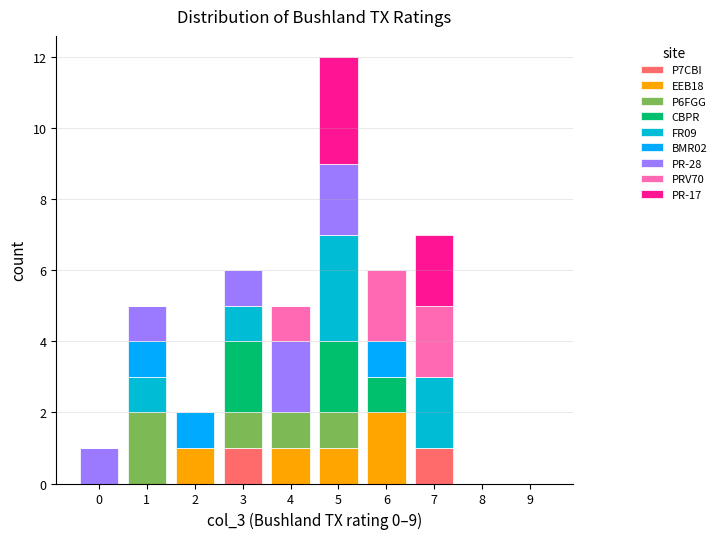

Reading left to right, transcribe this chart: for each stacked bar, give the range it covers on the x-axis and its total height. The values are not printed on the chart, so give them approximately, as read against the axis.

-0.5 to 0.5: 1
0.5 to 1.5: 5
1.5 to 2.5: 2
2.5 to 3.5: 6
3.5 to 4.5: 5
4.5 to 5.5: 12
5.5 to 6.5: 6
6.5 to 7.5: 7
7.5 to 8.5: 0
8.5 to 9.5: 0